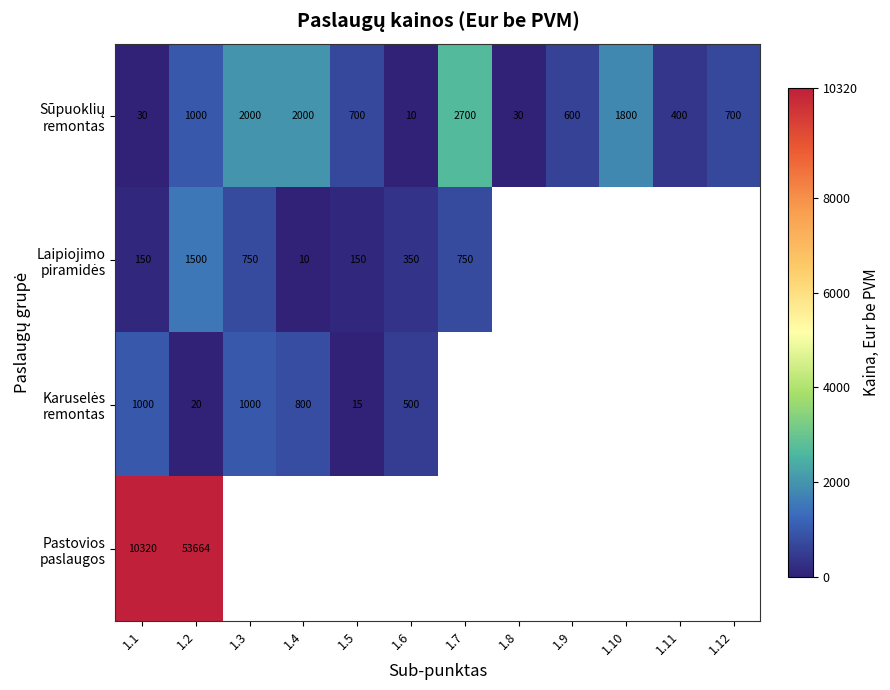

What is the spread (max minus min) of values at 1.1?

10290